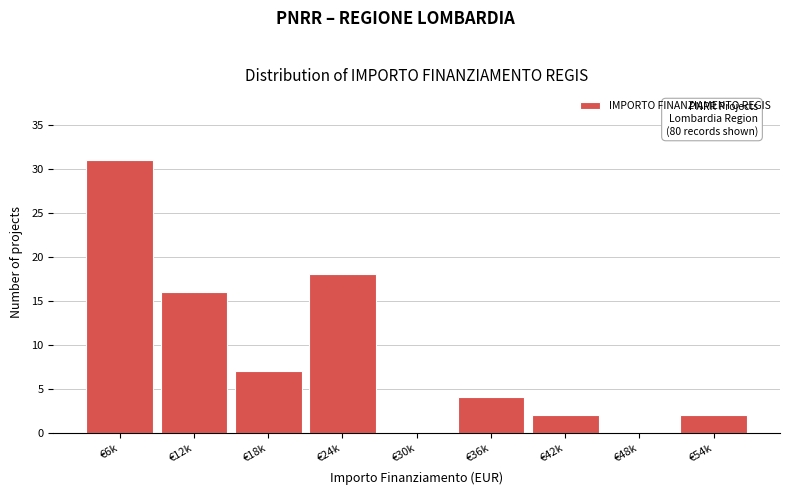

Reading left to right, extract all data points from this chart.

€6k=31	€12k=16	€18k=7	€24k=18	€30k=0	€36k=4	€42k=2	€48k=0	€54k=2